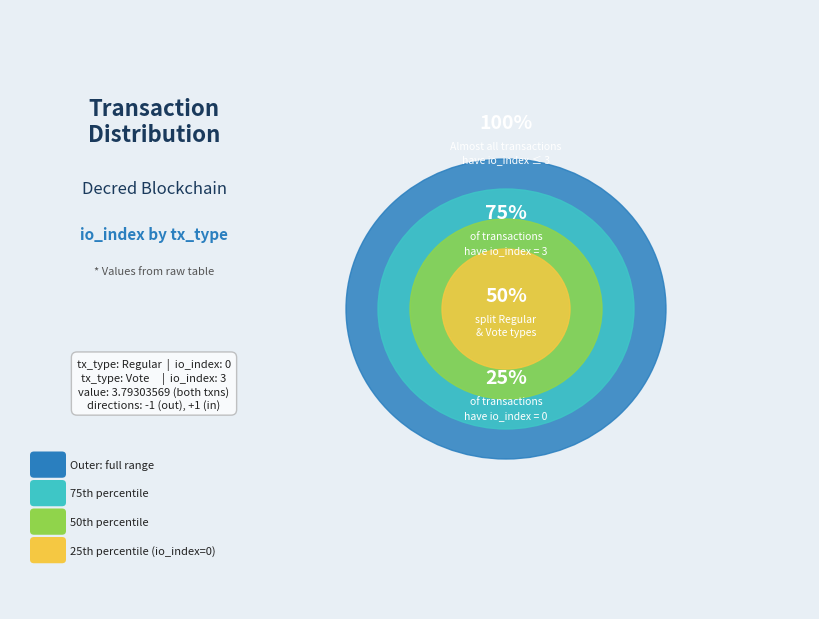

The io_index=3 (Vote) slice represents 92% of the pie. True or false?

False